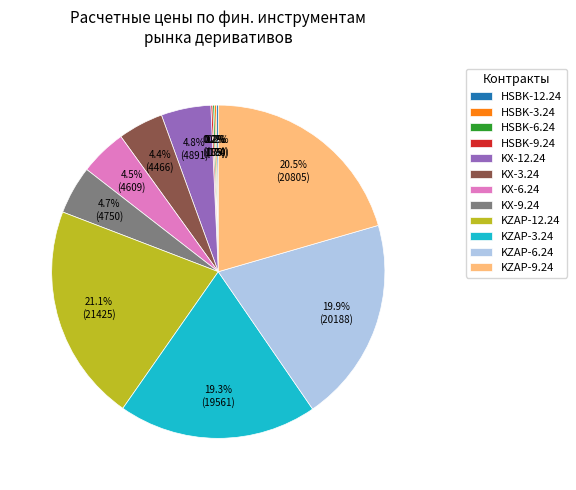

Does any single category account for the majority?

No